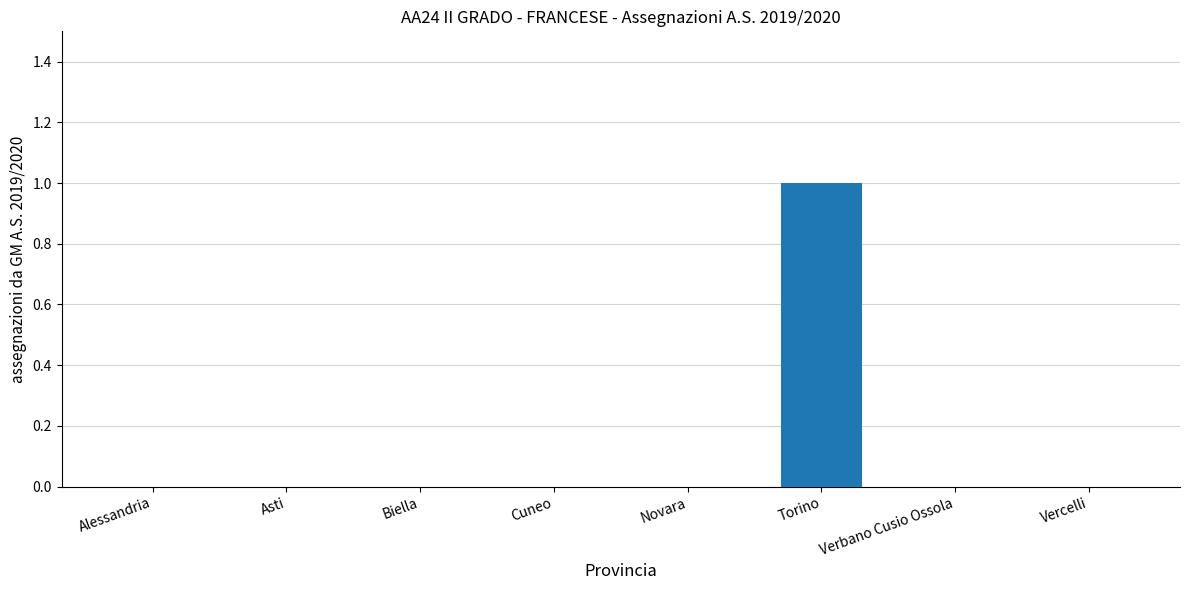

The chart shows a value of 0 at Cuneo. True or false?

True